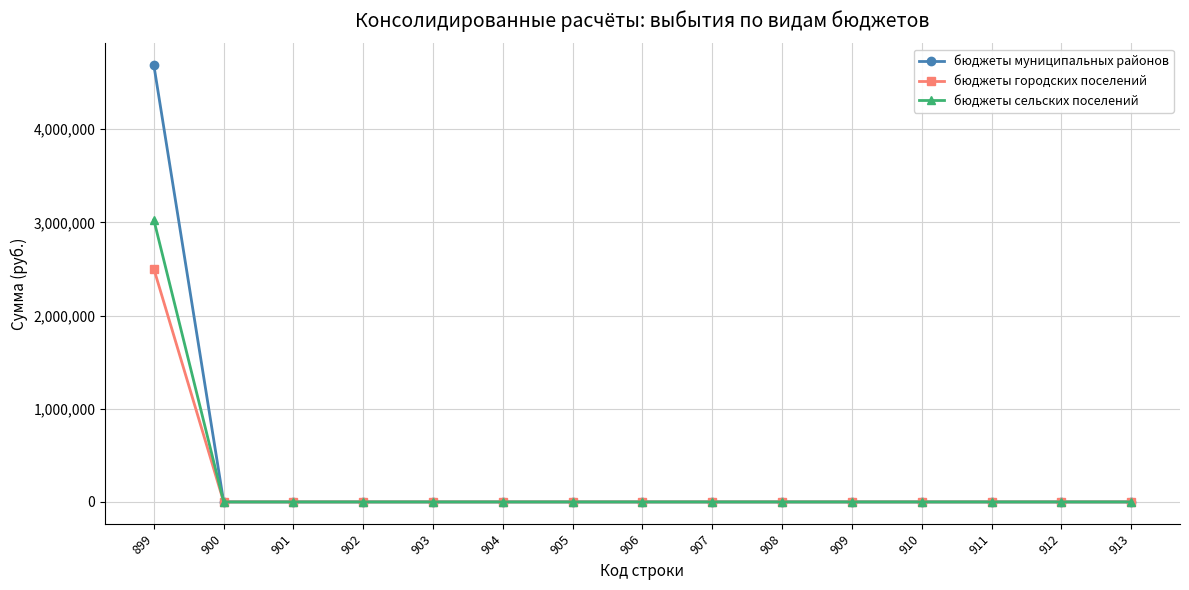

What is the average value of the бюджеты городских поселений series?

166666.7